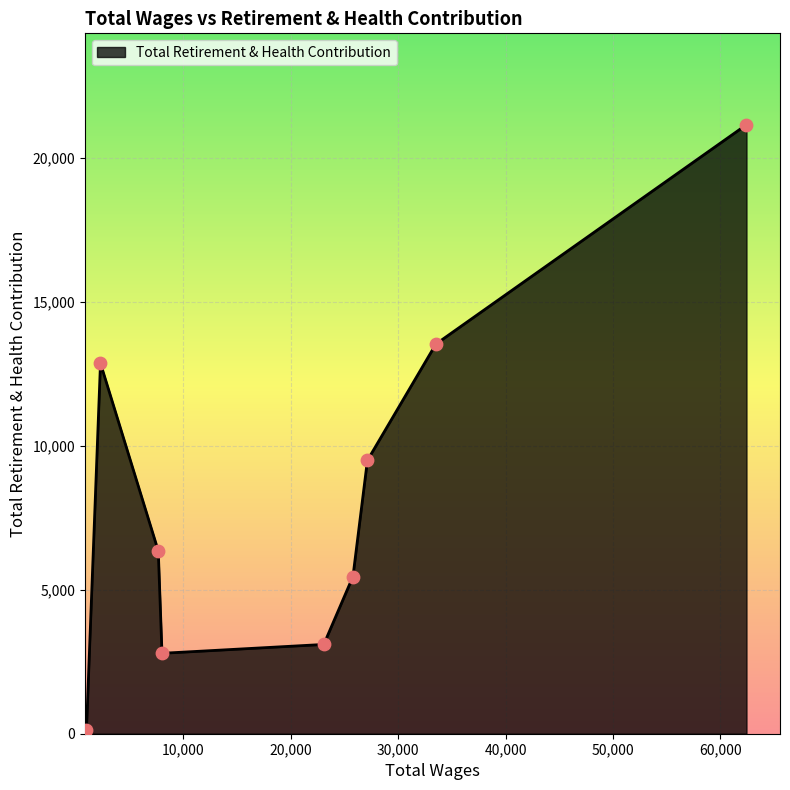

What is the difference between the maximum and minimum values?

21030